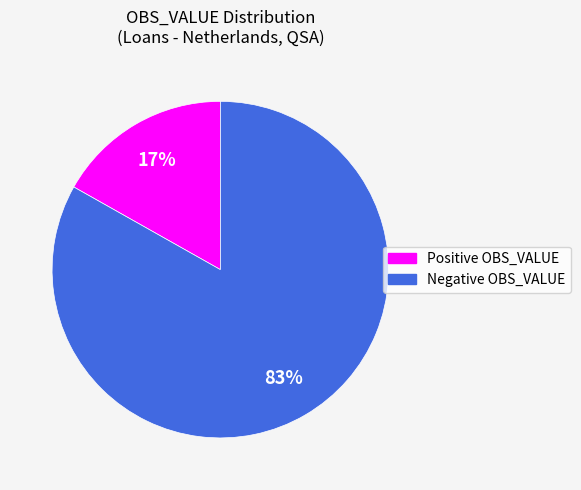

Does any single category account for the majority?

Yes